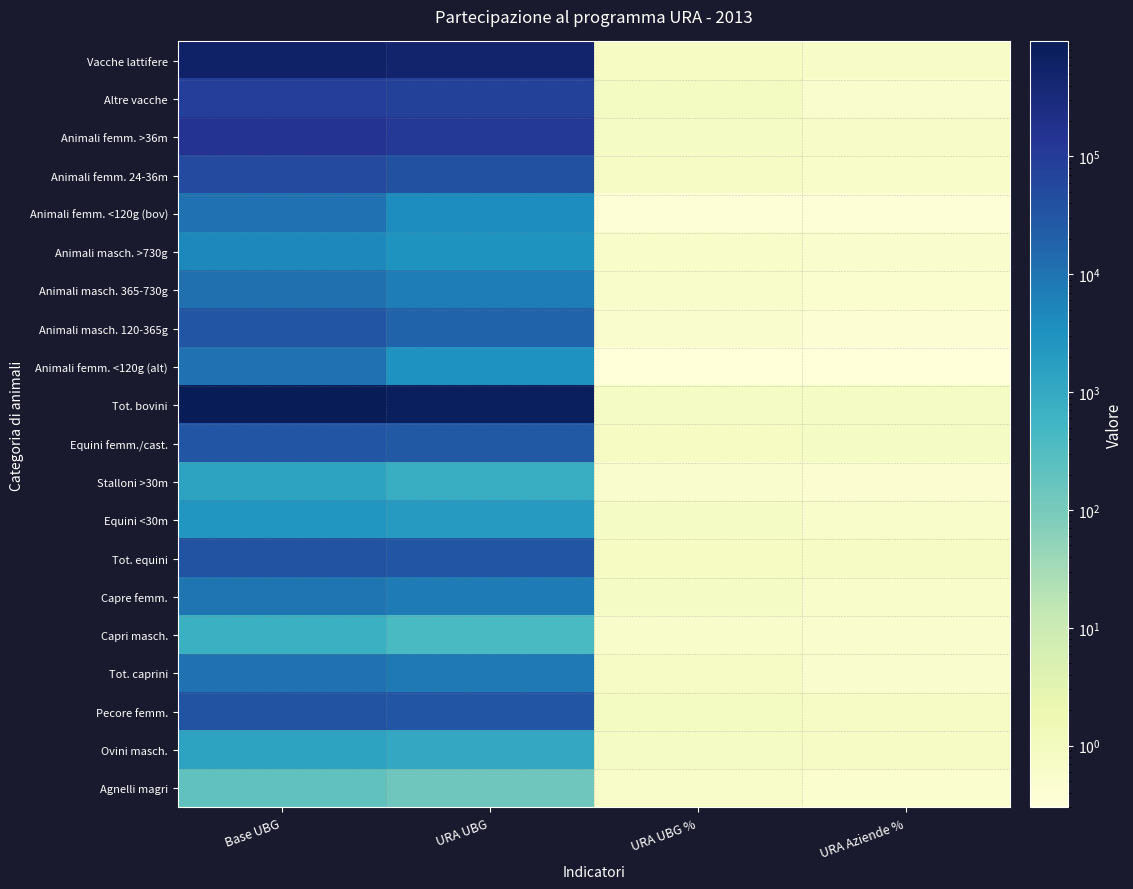

Rank the series at URA Aziende % from lowest to highest value.

Animali femm. <120g (alt), Animali femm. <120g (bov), Animali masch. 120-365g, Stalloni >30m, Agnelli magri, Animali masch. 365-730g, Altre vacche, Animali masch. >730g, Tot. caprini, Capri masch., Capre femm., Equini <30m, Animali femm. 24-36m, Vacche lattifere, Animali femm. >36m, Ovini masch., Tot. equini, Pecore femm., Equini femm./cast., Tot. bovini